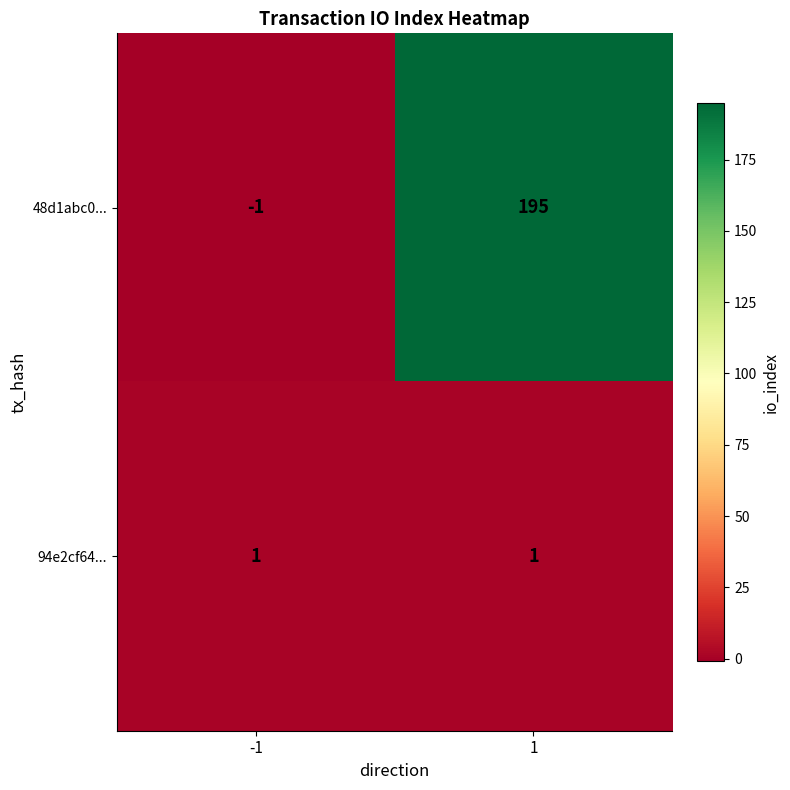

Between -1 and 1, which series saw the biggest shift?

48d1abc0...